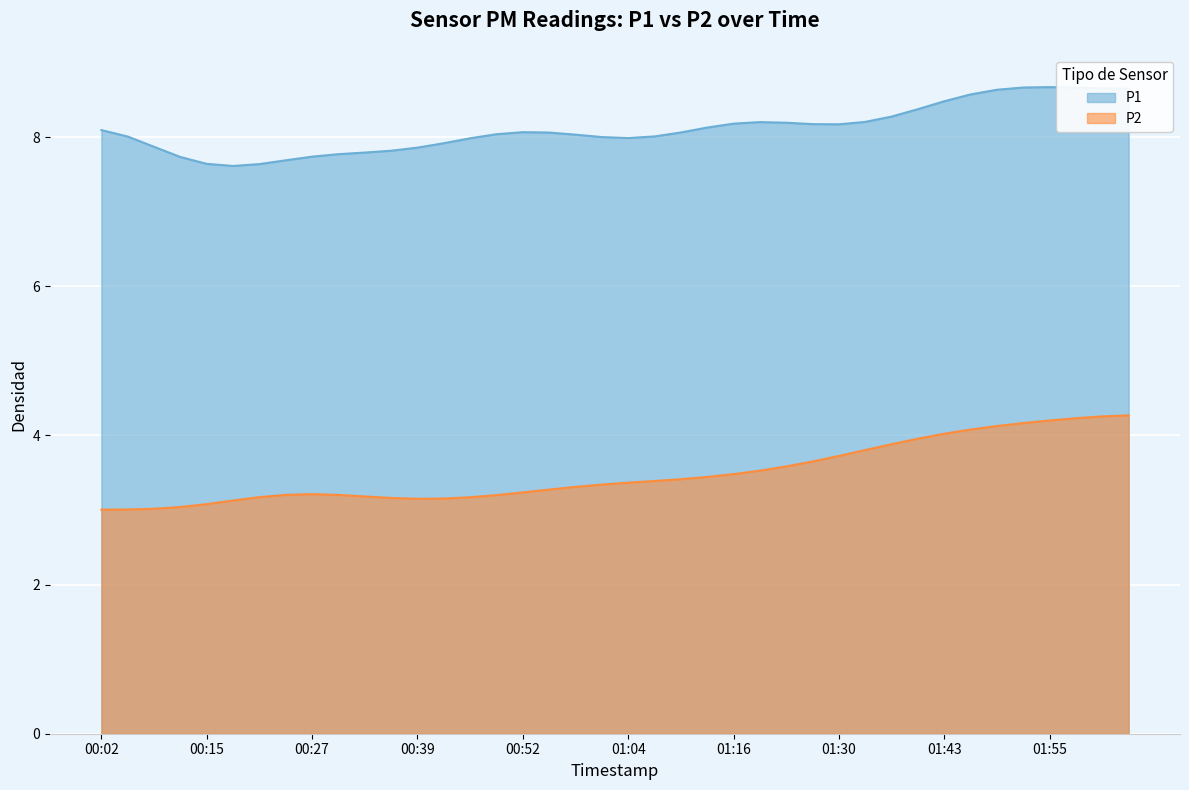

Which series has the largest range (max minus min)?

P2